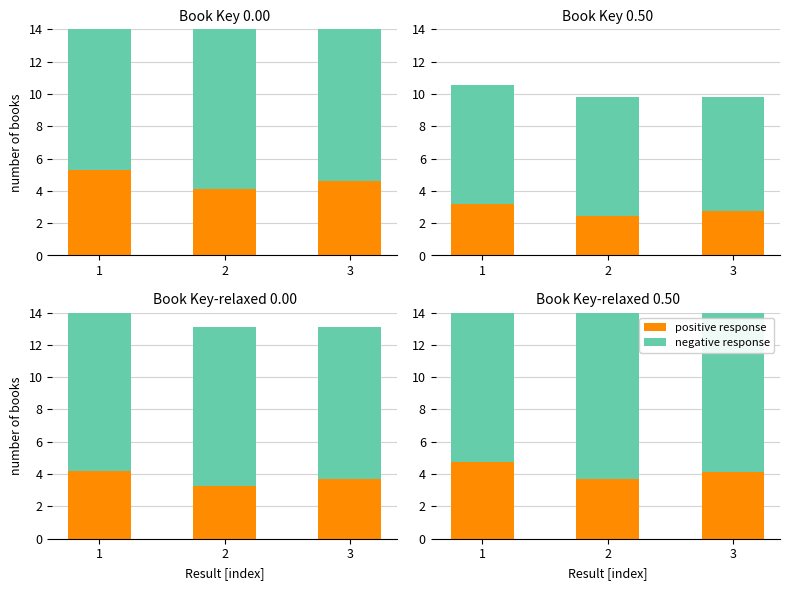

What is the value of the negative response bar at the 1st from the left?

11.1